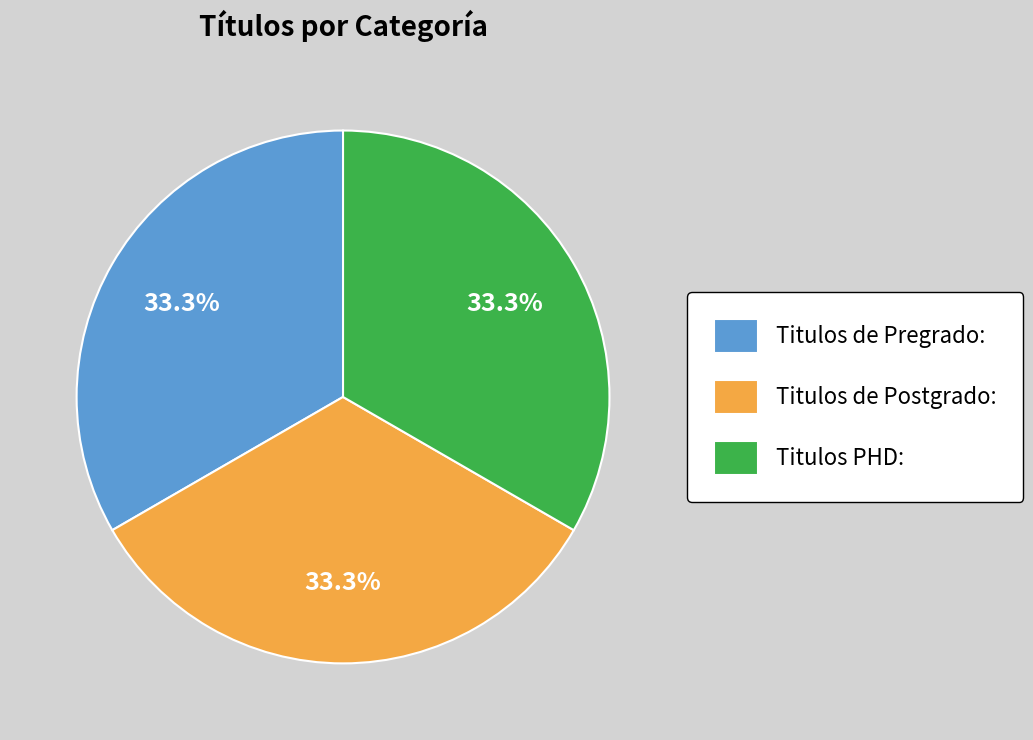

What is the total percentage of Titulos PHD: and Titulos de Postgrado:?

66.7%